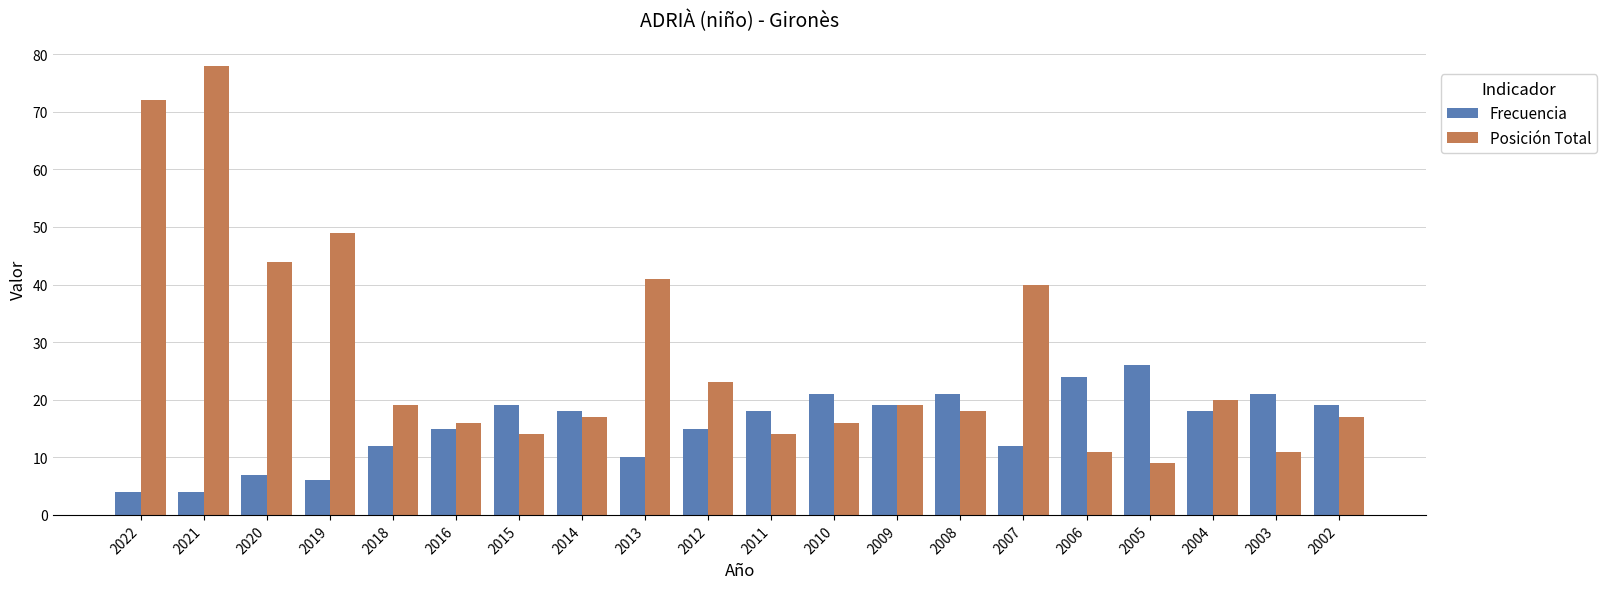

At how many categories does at least one series exceed 37?

6